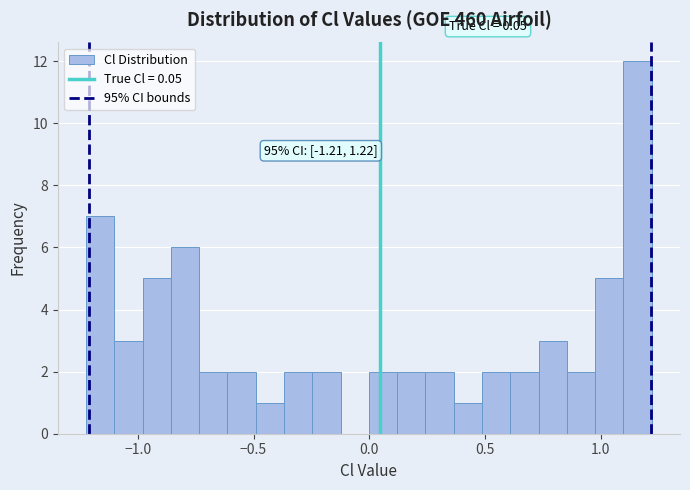

Around what value on the x-axis is the tallest bar? Give the approximate position of its centre, as read against the axis.

1.15